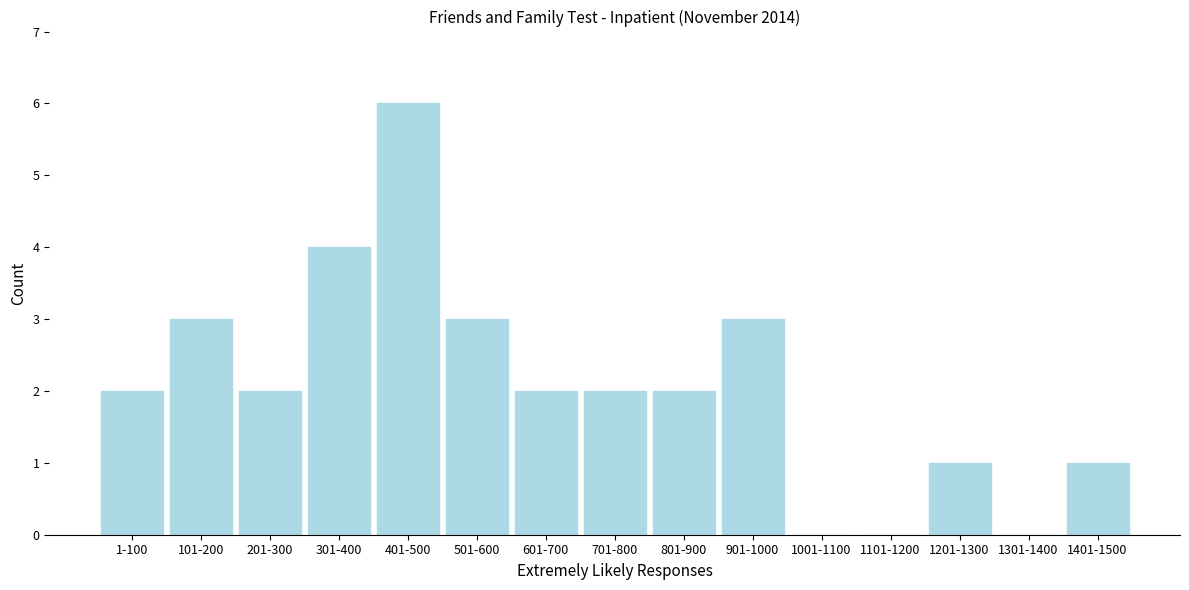

Reading right to left, transcribe all the data shown in this chart.

1401-1500=1	1301-1400=0	1201-1300=1	1101-1200=0	1001-1100=0	901-1000=3	801-900=2	701-800=2	601-700=2	501-600=3	401-500=6	301-400=4	201-300=2	101-200=3	1-100=2